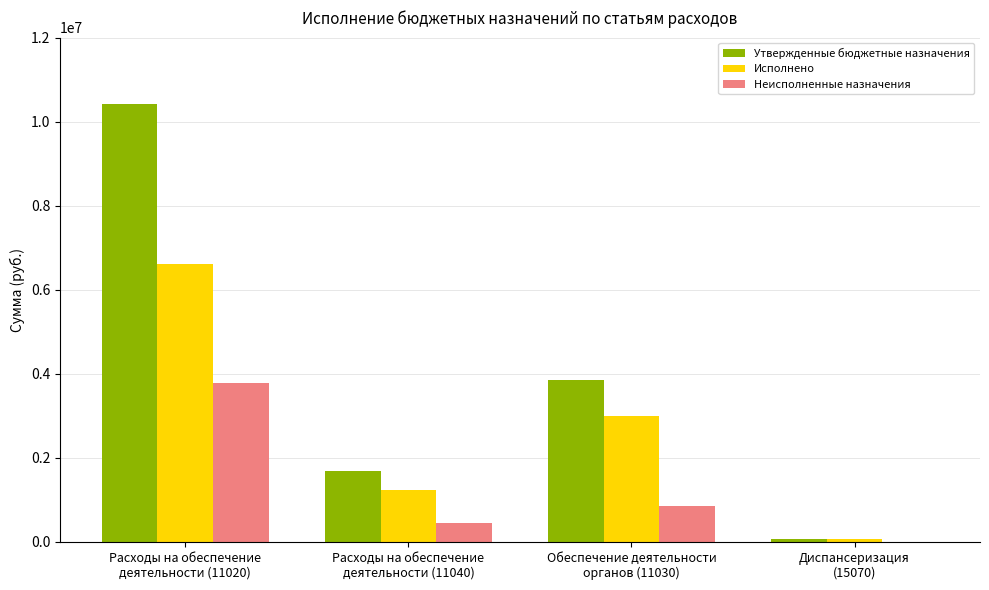

What is the sum of all Исполнено values?

10930768.8